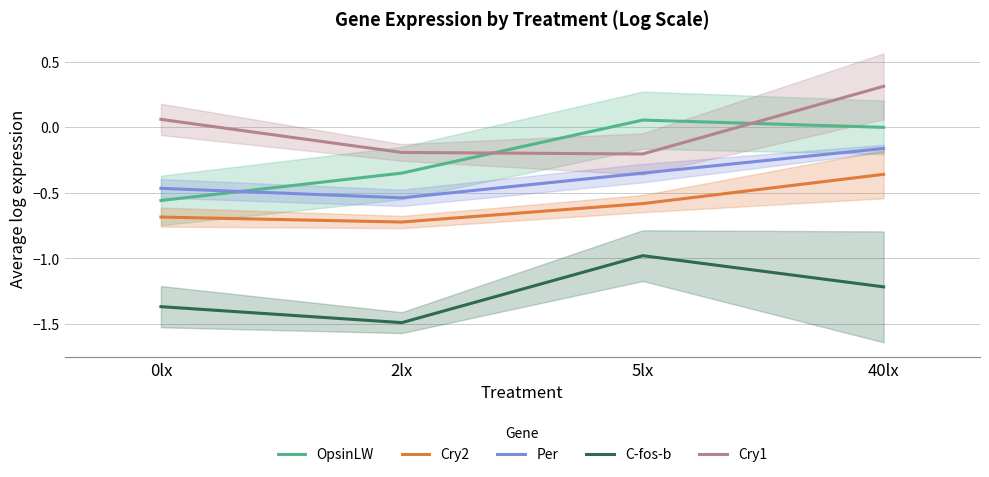

True or false: C-fos-b and Cry1 cross at least once.

False